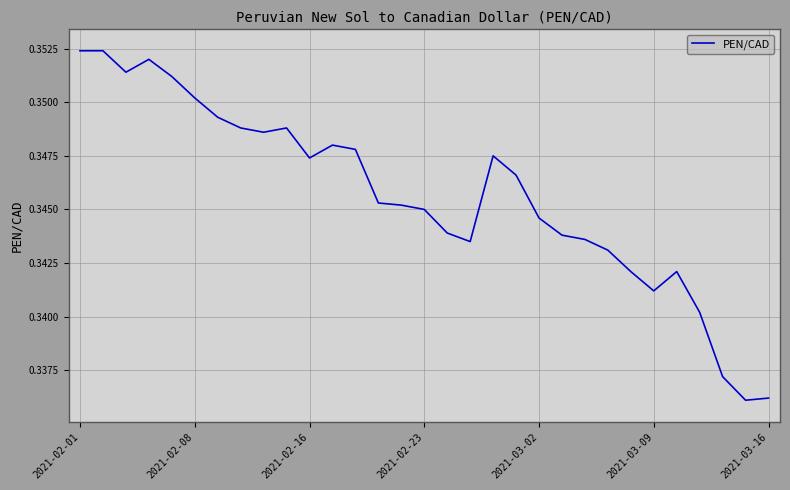

Reading left to right, what are all the values shown in this chart?

0.4	0.4	0.4	0.4	0.4	0.4	0.3	0.3	0.3	0.3	0.3	0.3	0.3	0.3	0.3	0.3	0.3	0.3	0.3	0.3	0.3	0.3	0.3	0.3	0.3	0.3	0.3	0.3	0.3	0.3	0.3